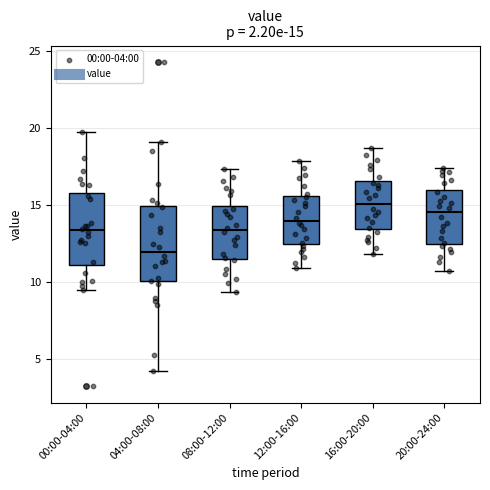

Which box's median line is the lowest?

04:00-08:00